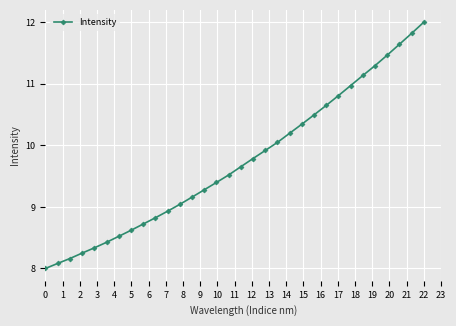

What is the value of the 15th point from the left?

9.4